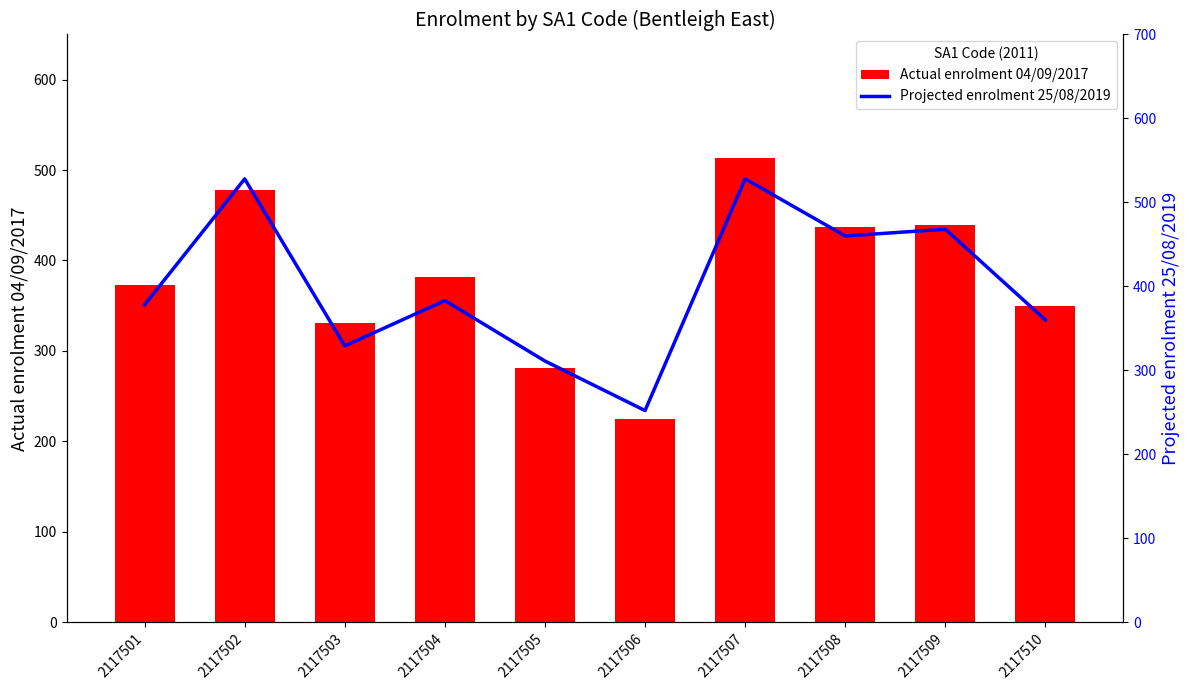

True or false: Projected enrolment 25/08/2019 has a value of 528 at 2117507.

True